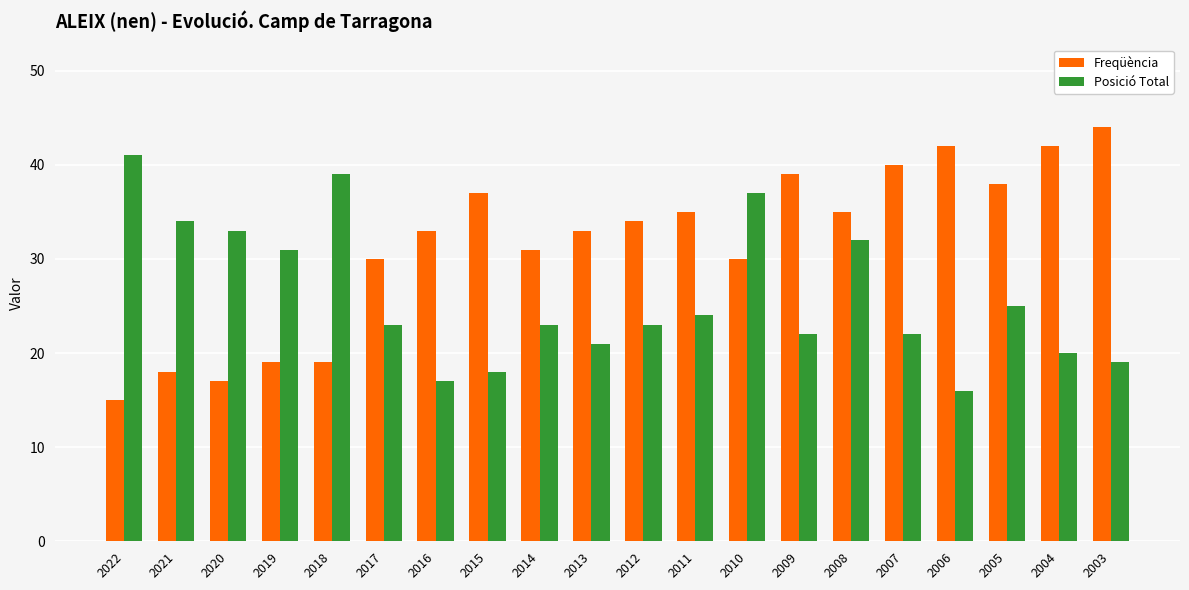

Between 2012 and 2007, which series saw the biggest shift?

Freqüència